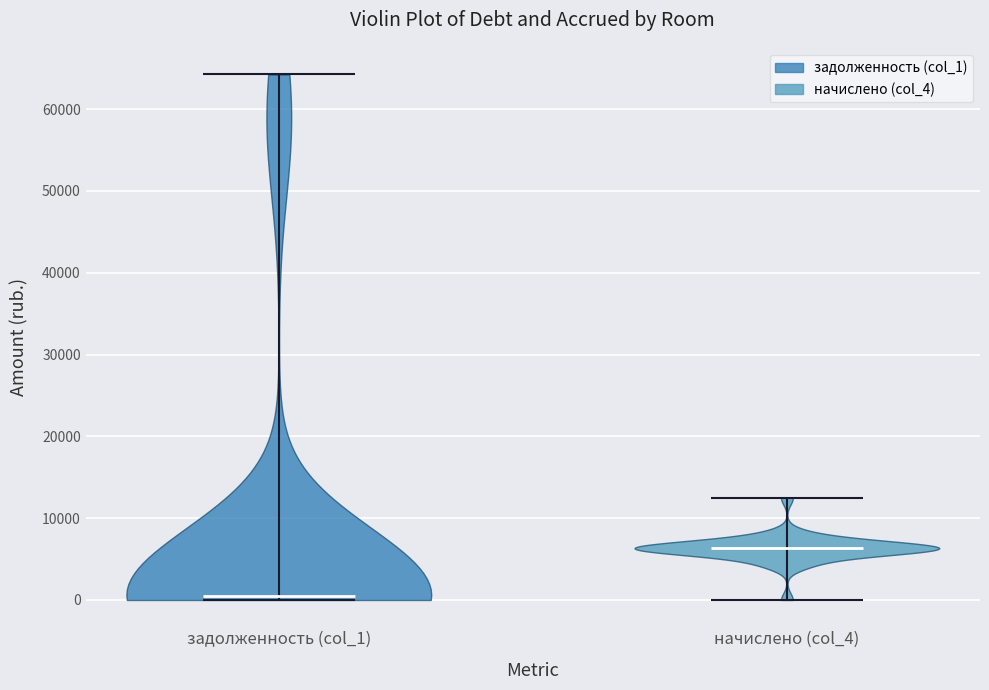

Reading left to right, read every violin against the y-axis: where its median line is, and the lowest and highest points it reaches. The values are not printed on the chart, so give them approximately, as read against the axis.

задолженность (col_1): median line 1000, lowest point 0, highest point 64000
начислено (col_4): median line 6000, lowest point 0, highest point 12000